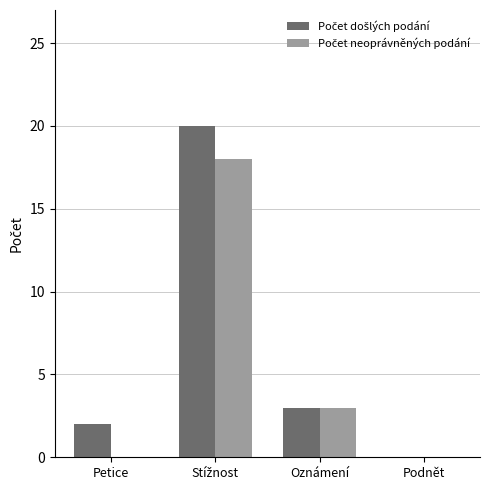

How many groups of bars are there?

4